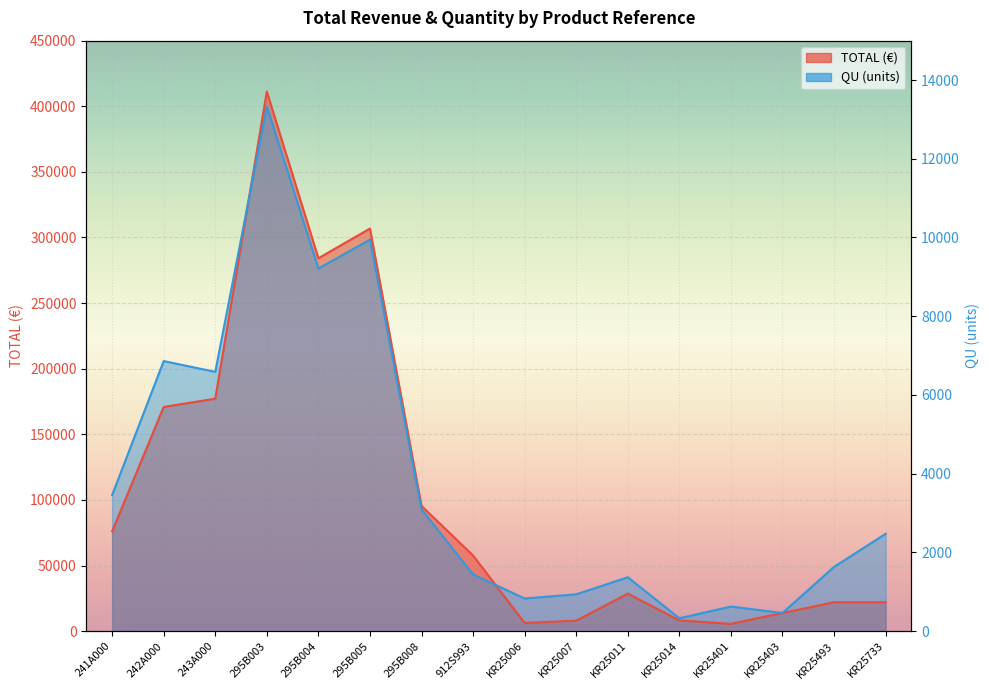

At KR25011, list the series in order from smallest to largest.

TOTAL, QU